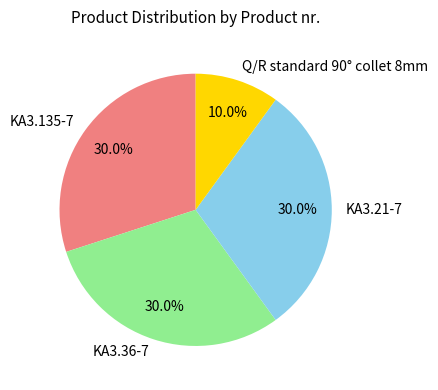

Do KA3.21-7 and KA3.36-7 together represent more than half of the pie?

Yes